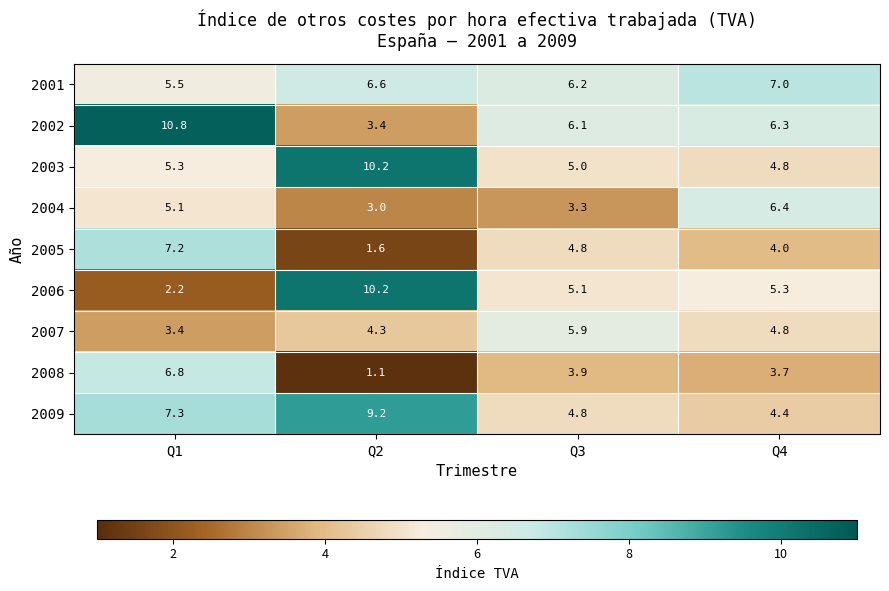

What is the sum of the 2007 values at Q1 and Q2?

7.7